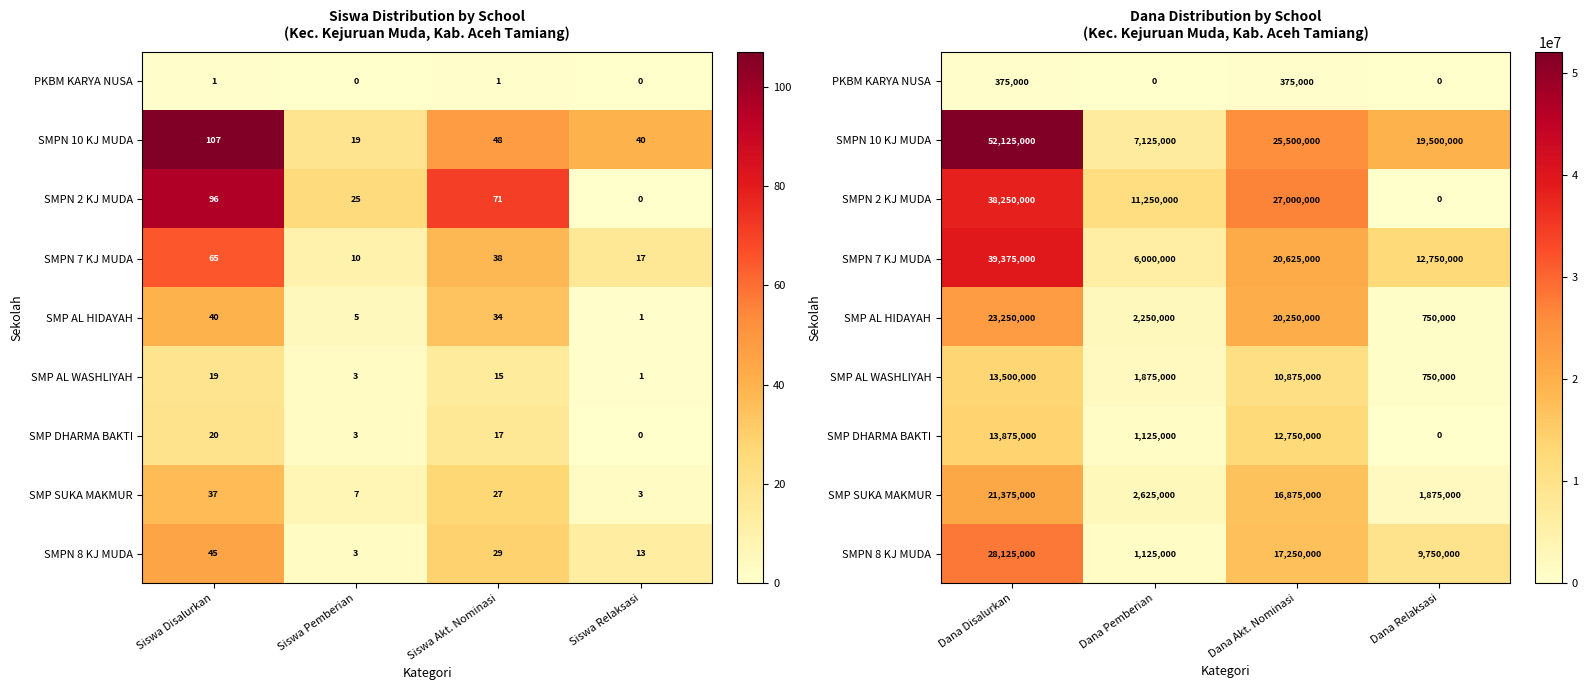

List the series in order of their peak value, lowest first.

PKBM KARYA NUSA, SMP AL WASHLIYAH, SMP DHARMA BAKTI, SMP SUKA MAKMUR, SMP AL HIDAYAH, SMPN 8 KJ MUDA, SMPN 2 KJ MUDA, SMPN 7 KJ MUDA, SMPN 10 KJ MUDA